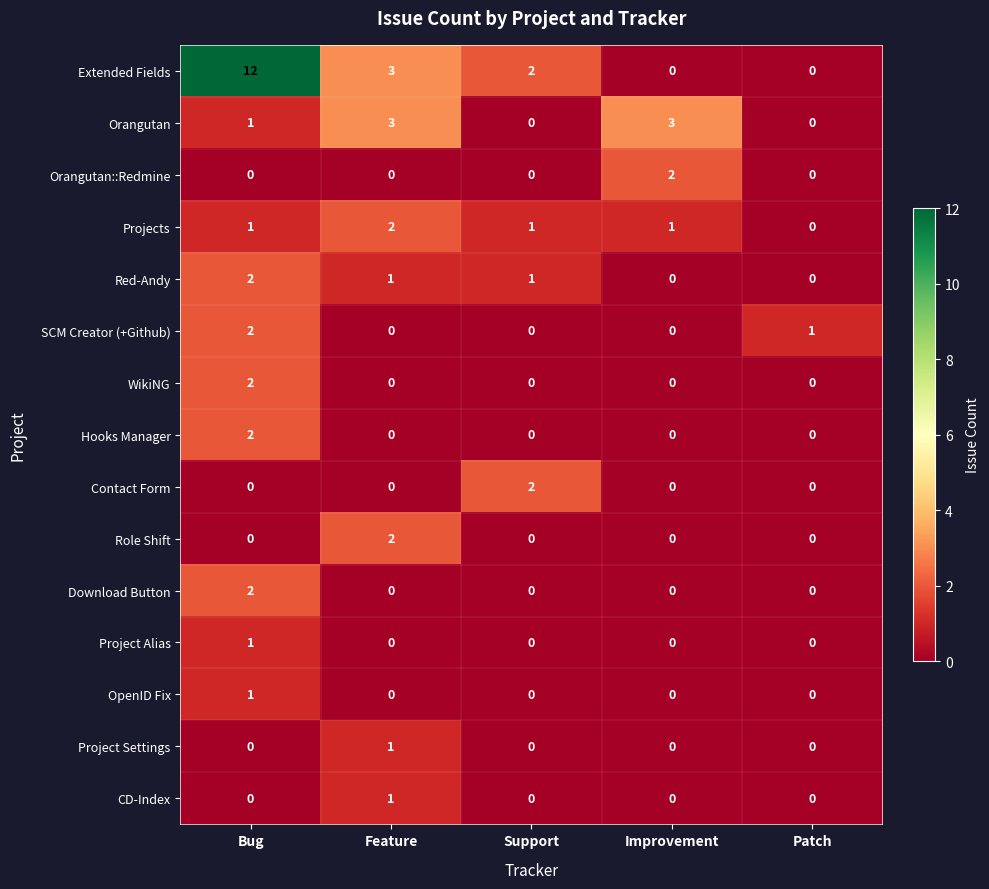

The value of Project Alias at Bug is 1. True or false?

True